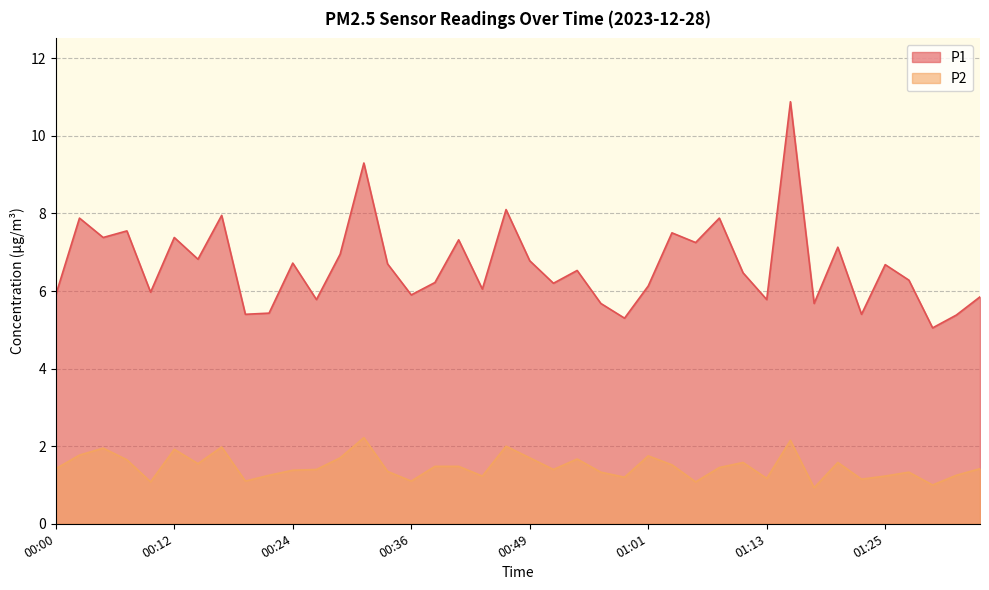

What is the difference between the maximum and second lowest values in the P2 series?

1.2